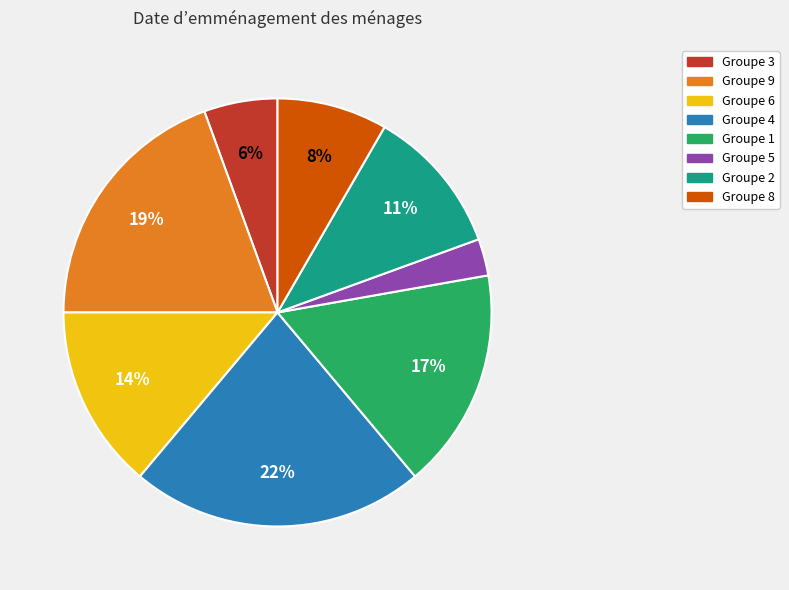

Does any single category account for the majority?

No